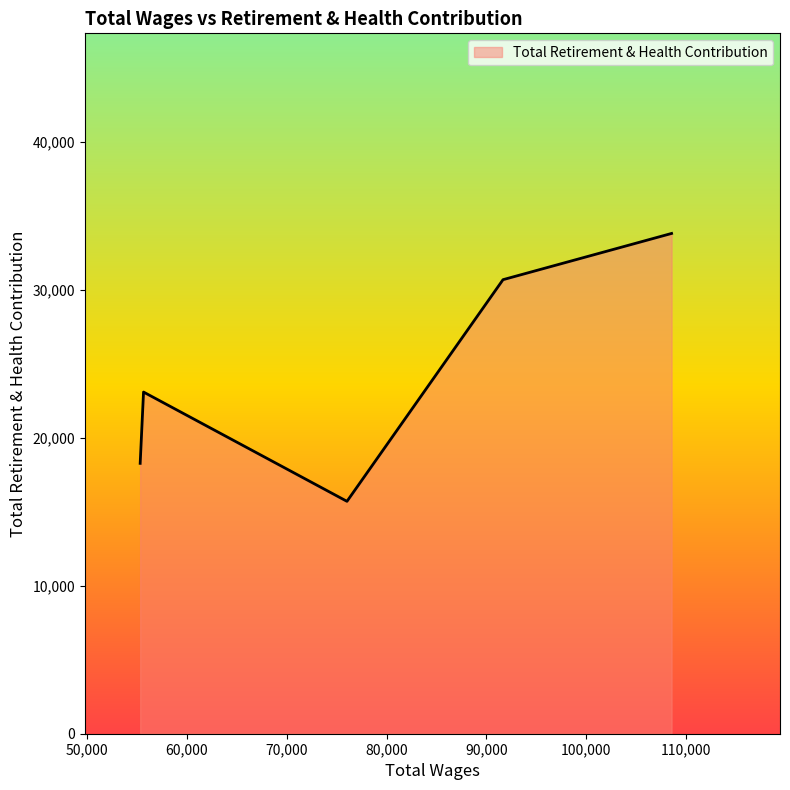

What is the sum of all values?

121507